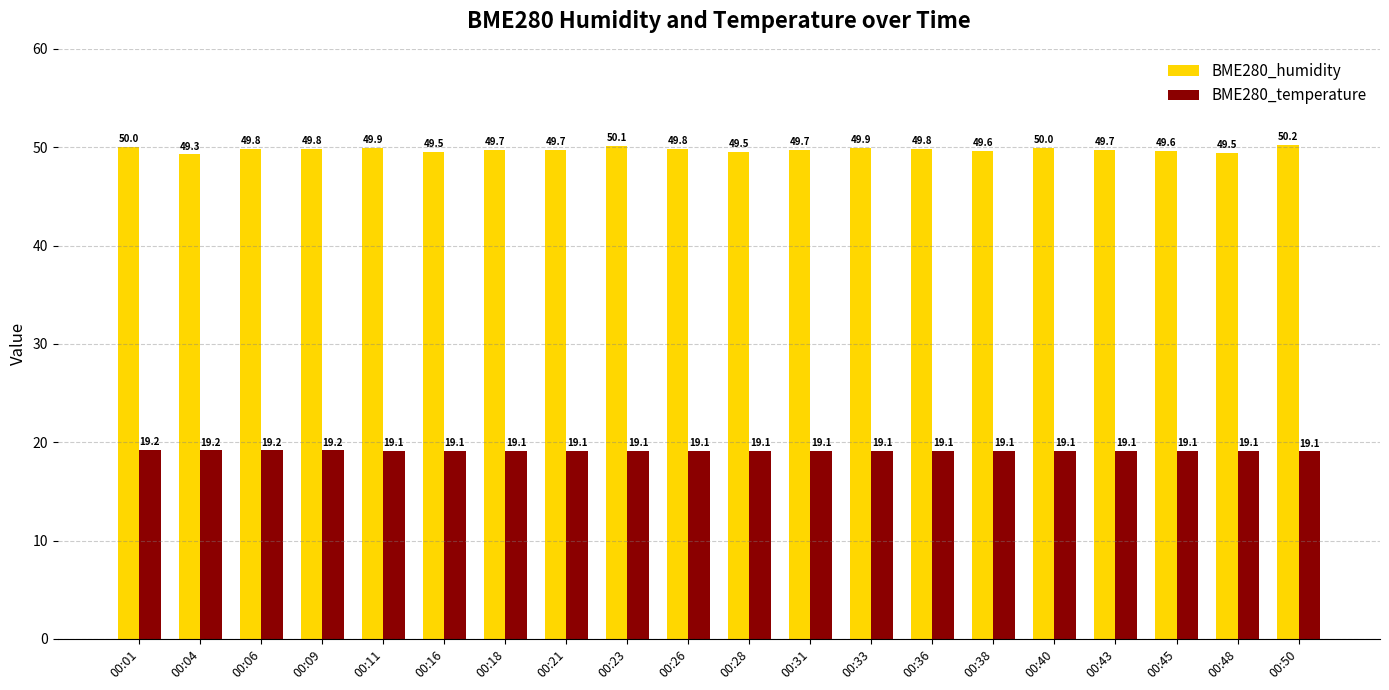

Read the BME280_temperature value at 00:28.

19.1